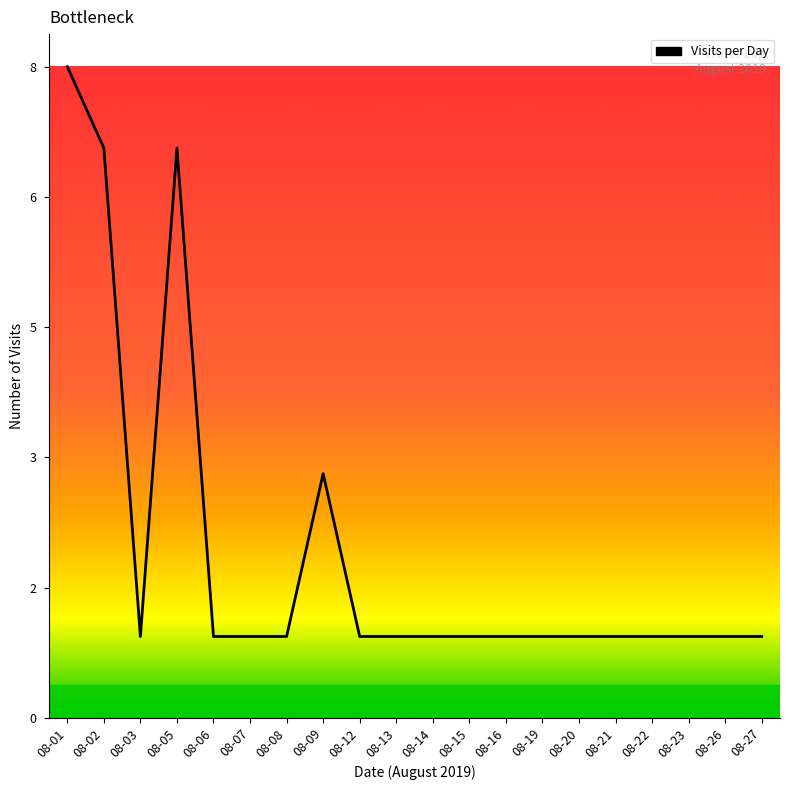

List the labels in order of value, smallest first.

08-03, 08-06, 08-07, 08-08, 08-12, 08-13, 08-14, 08-15, 08-16, 08-19, 08-20, 08-21, 08-22, 08-23, 08-26, 08-27, 08-09, 08-02, 08-05, 08-01